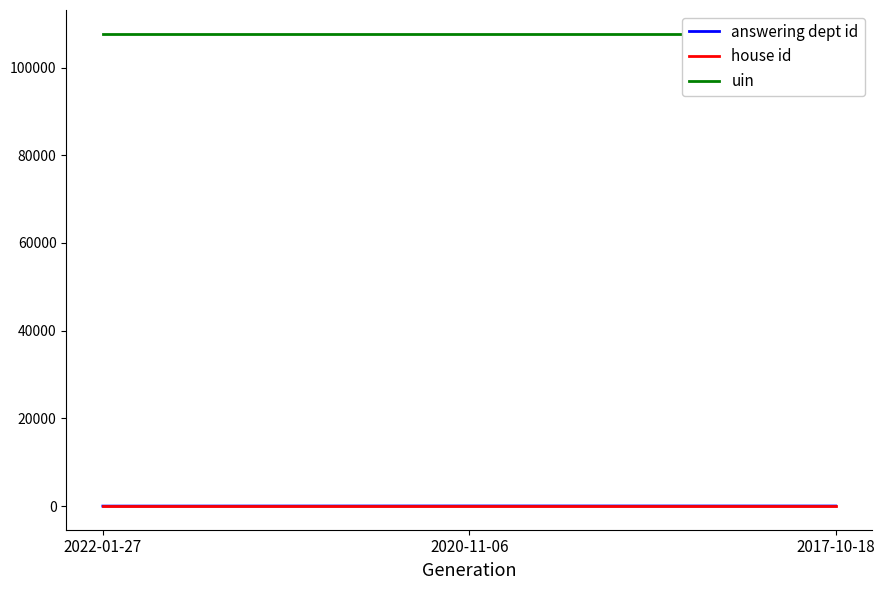

How many lines are shown in the chart?

3